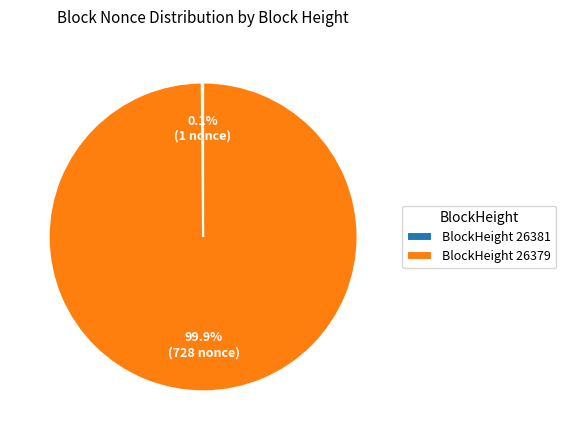

Which category has the biggest portion of the pie?

BlockHeight 26379